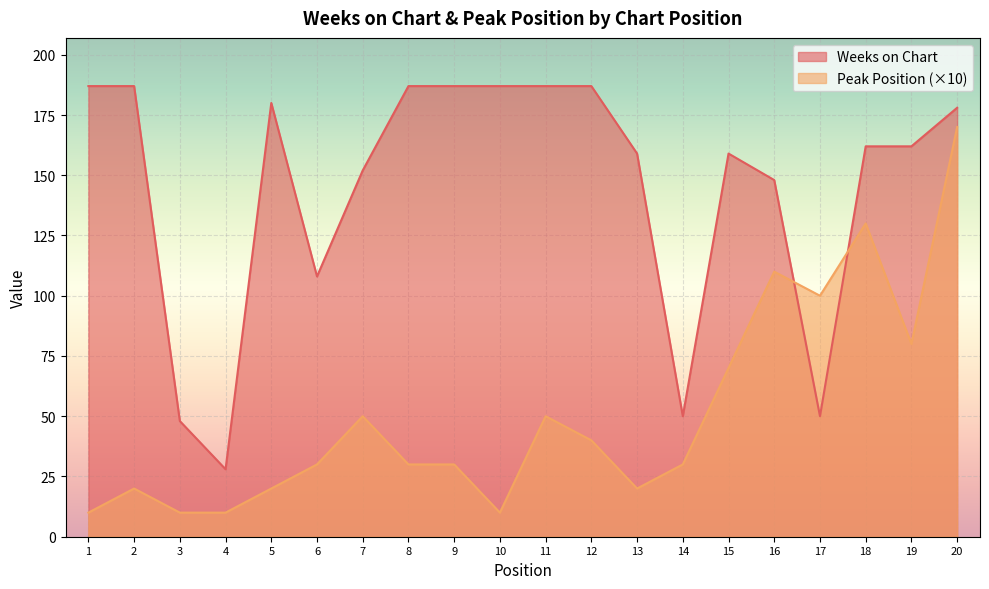

What is the difference between the Weeks on Chart values at 18 and 20?

16